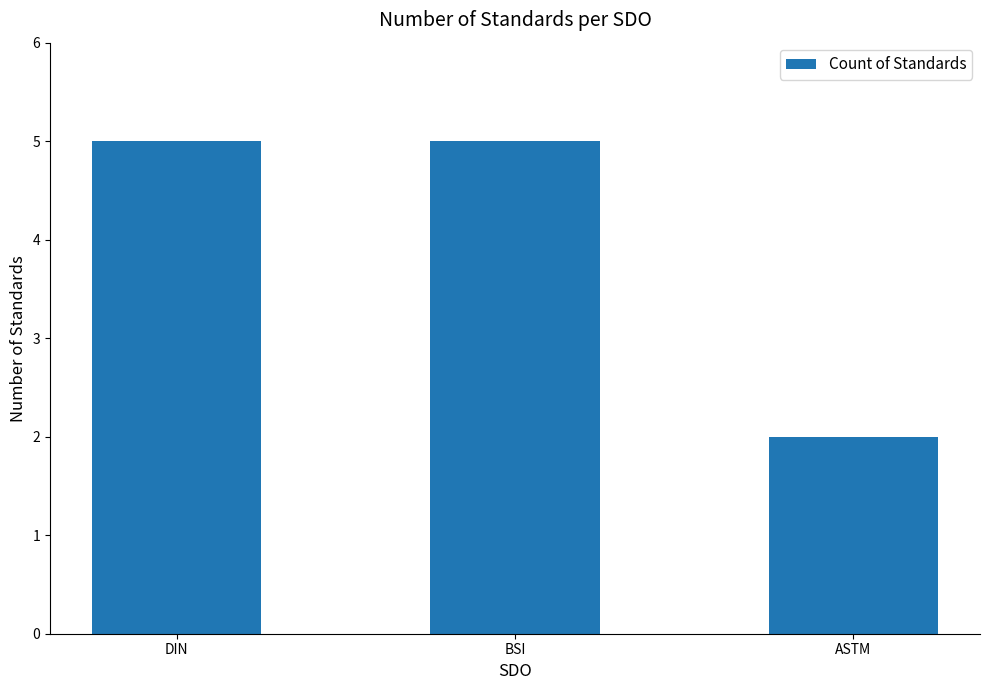

What is the change in value from DIN to ASTM?

-3